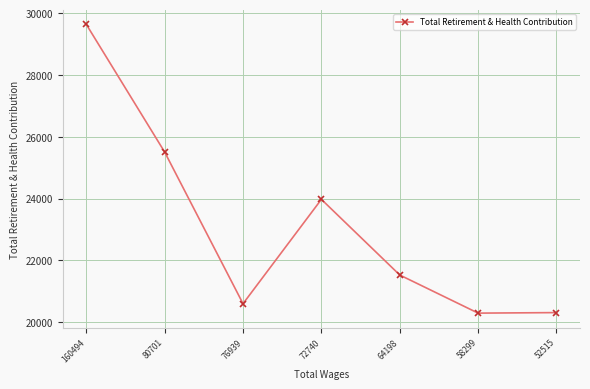

Count the number of data series in this chart.

1